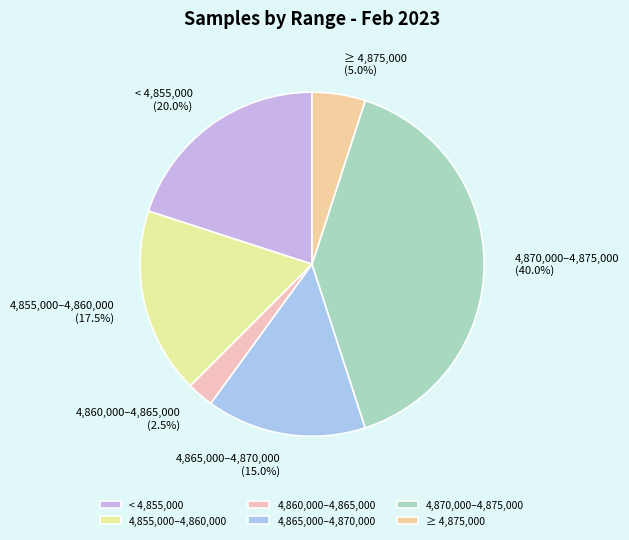

Does 4,860,000–4,865,000 represent more than half of the total?

No